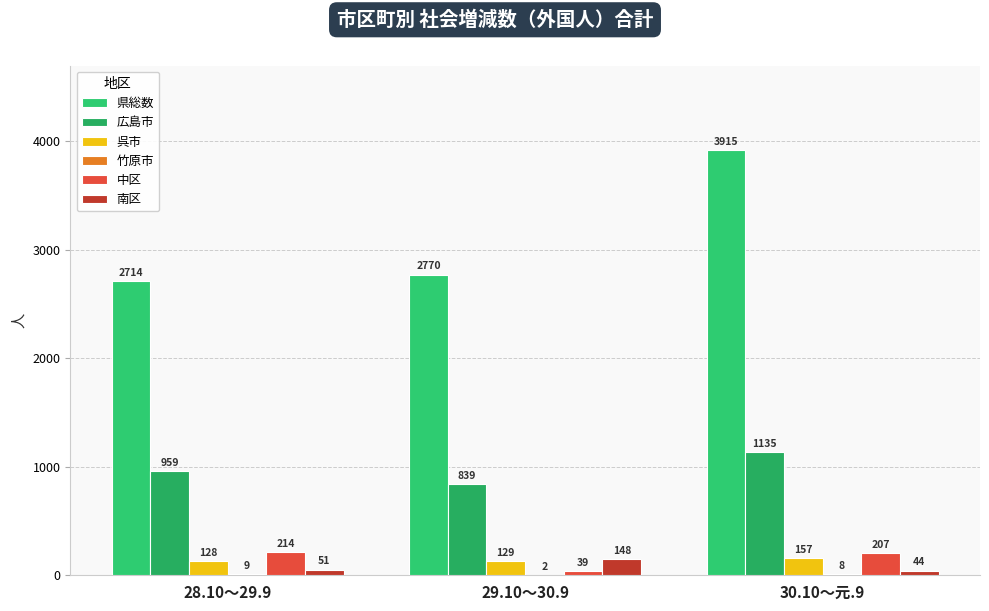

Where is 呉市 nearest to the value 142?

29.10～30.9